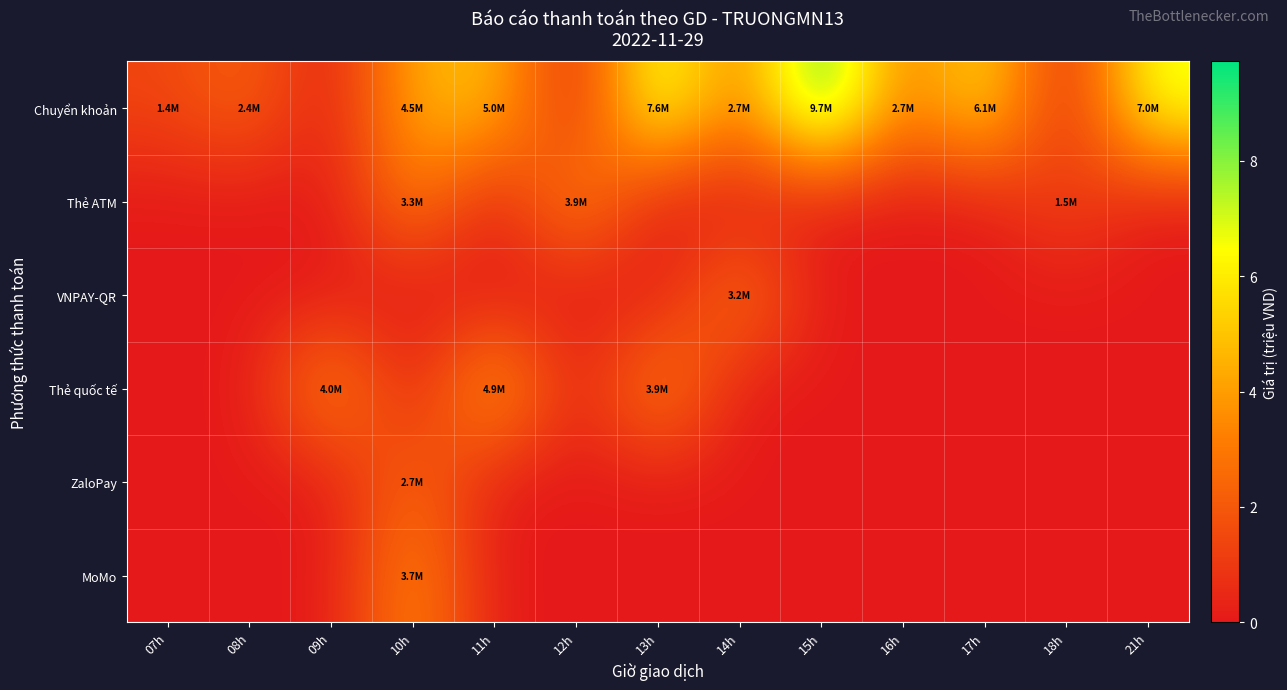

Reading right to left, what are all the values shown in this chart?

Chuyển khoản: 21h=7.0	18h=0.0	17h=6.1	16h=2.7	15h=9.7	14h=2.7	13h=7.6	12h=0.0	11h=5.0	10h=4.5	09h=0.0	08h=2.4	07h=1.4
Thẻ ATM: 21h=0.0	18h=1.5	17h=0.0	16h=0.0	15h=0.0	14h=0.0	13h=0.0	12h=3.9	11h=0.0	10h=3.3	09h=0.0	08h=0.0	07h=0.0
VNPAY-QR: 21h=0.0	18h=0.0	17h=0.0	16h=0.0	15h=0.0	14h=3.2	13h=0.0	12h=0.0	11h=0.0	10h=0.0	09h=0.0	08h=0.0	07h=0.0
Thẻ quốc tế: 21h=0.0	18h=0.0	17h=0.0	16h=0.0	15h=0.0	14h=0.0	13h=3.9	12h=0.0	11h=4.9	10h=0.0	09h=4.0	08h=0.0	07h=0.0
ZaloPay: 21h=0.0	18h=0.0	17h=0.0	16h=0.0	15h=0.0	14h=0.0	13h=0.0	12h=0.0	11h=0.0	10h=2.7	09h=0.0	08h=0.0	07h=0.0
MoMo: 21h=0.0	18h=0.0	17h=0.0	16h=0.0	15h=0.0	14h=0.0	13h=0.0	12h=0.0	11h=0.0	10h=3.7	09h=0.0	08h=0.0	07h=0.0